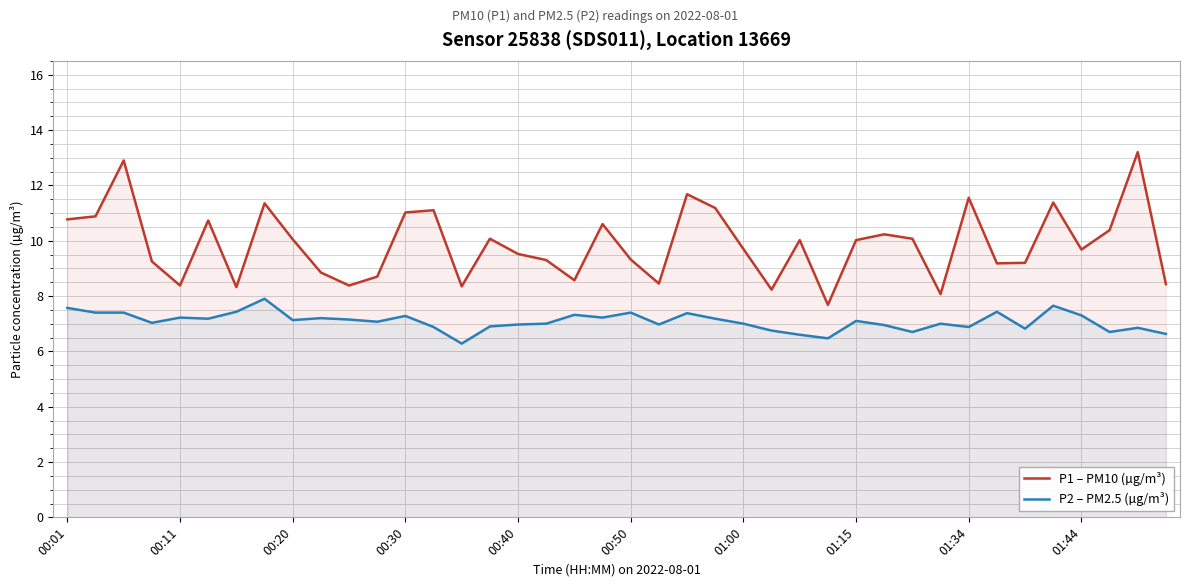

True or false: P2 – PM2.5 (µg/m³) and P1 – PM10 (µg/m³) cross at least once.

False